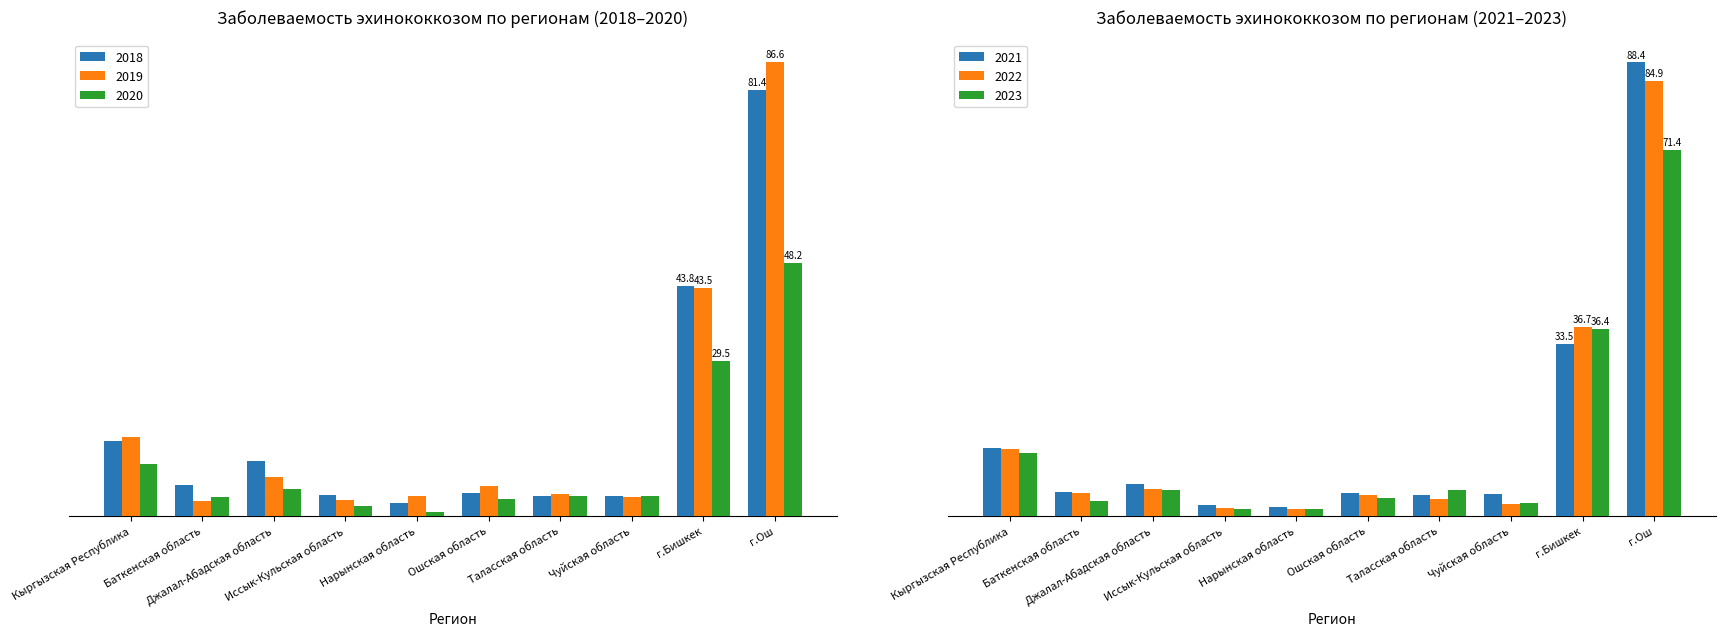

Which has a higher value, Джалал-Абадская область or Иссык-Кульская область?

Джалал-Абадская область